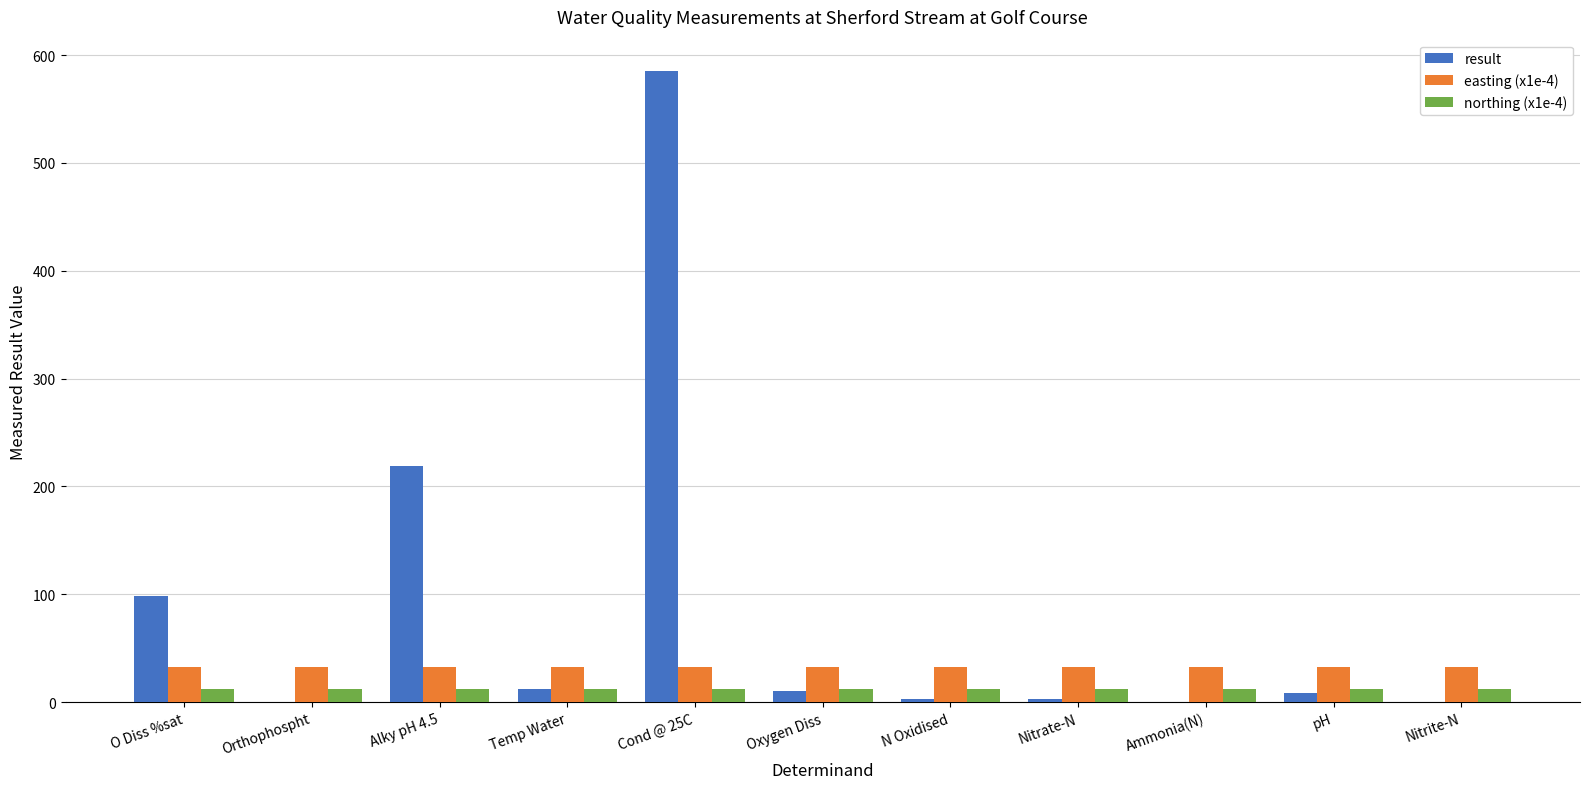

Is the value of easting (x1e-4) at Temp Water greater than the value of northing (x1e-4) at pH?

Yes